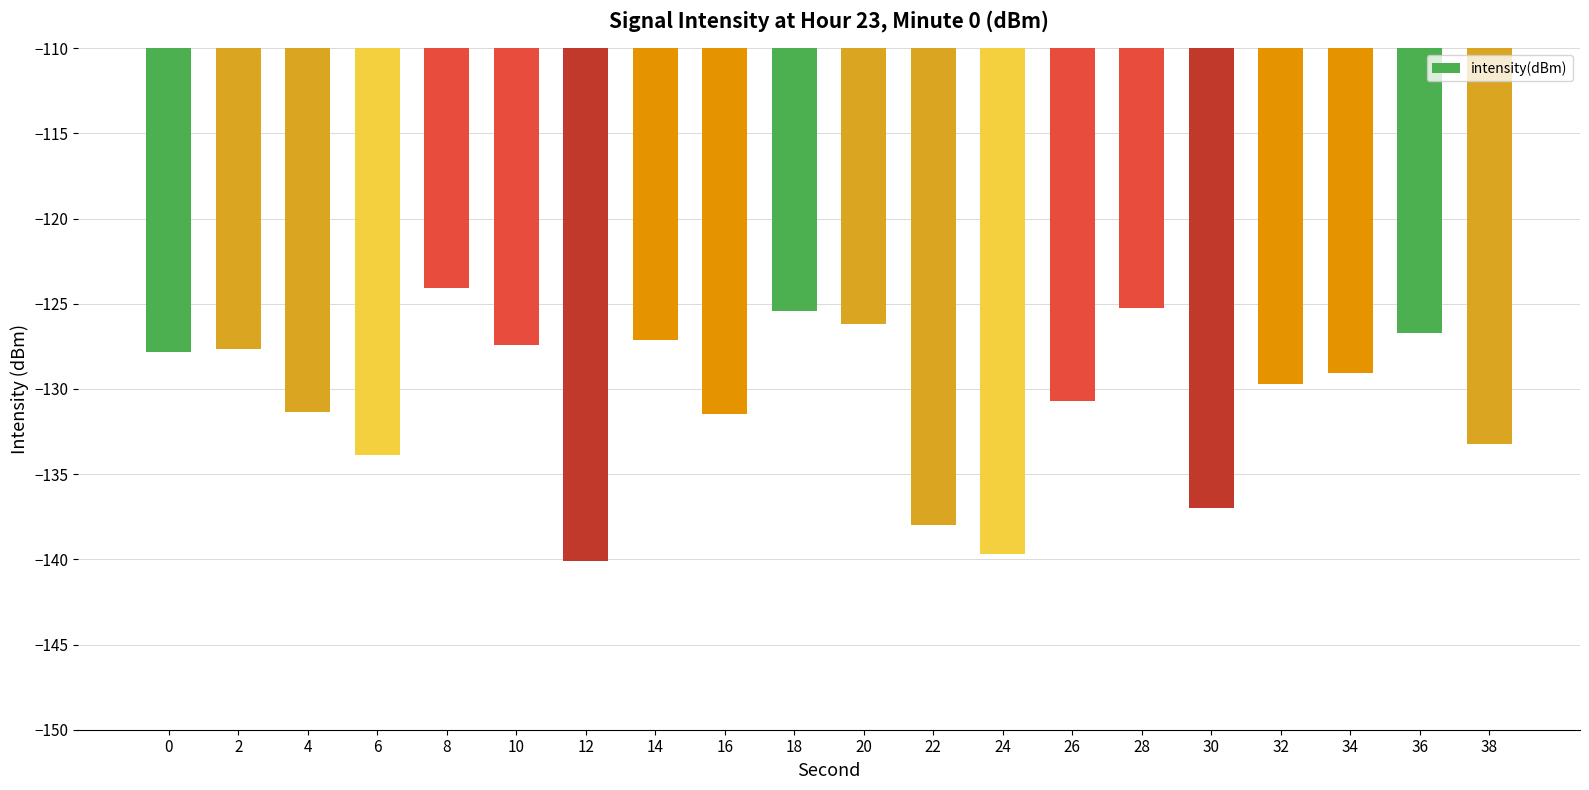

What is the difference between the second highest and second lowest values?

14.4